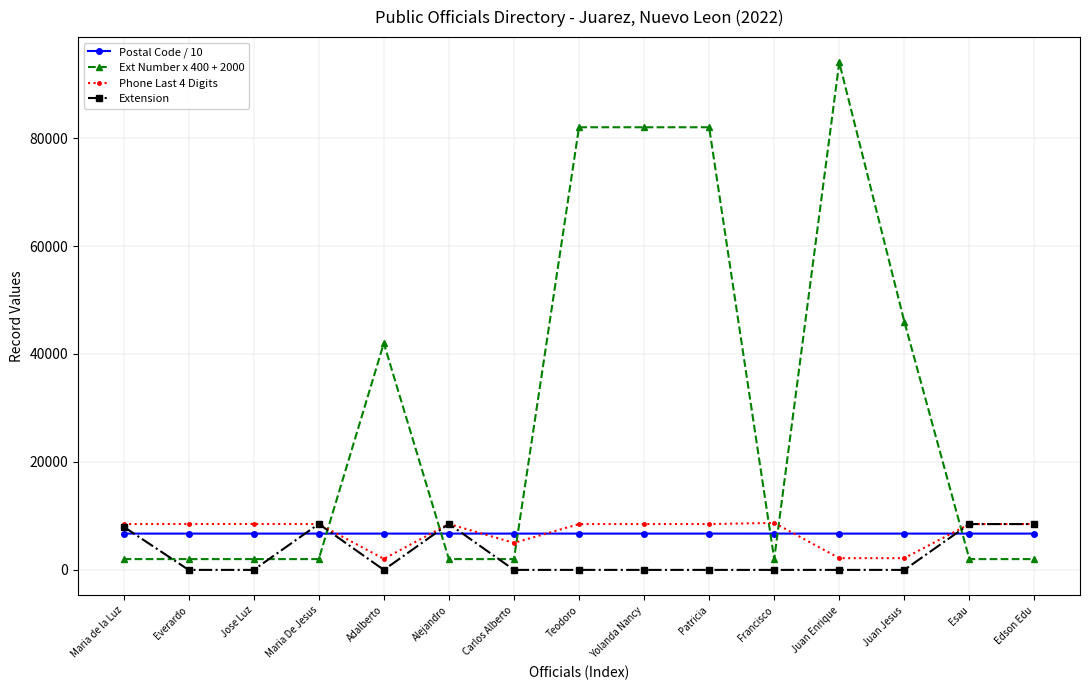

What is the average value of the Phone Last 4 Digits series?

7004.2